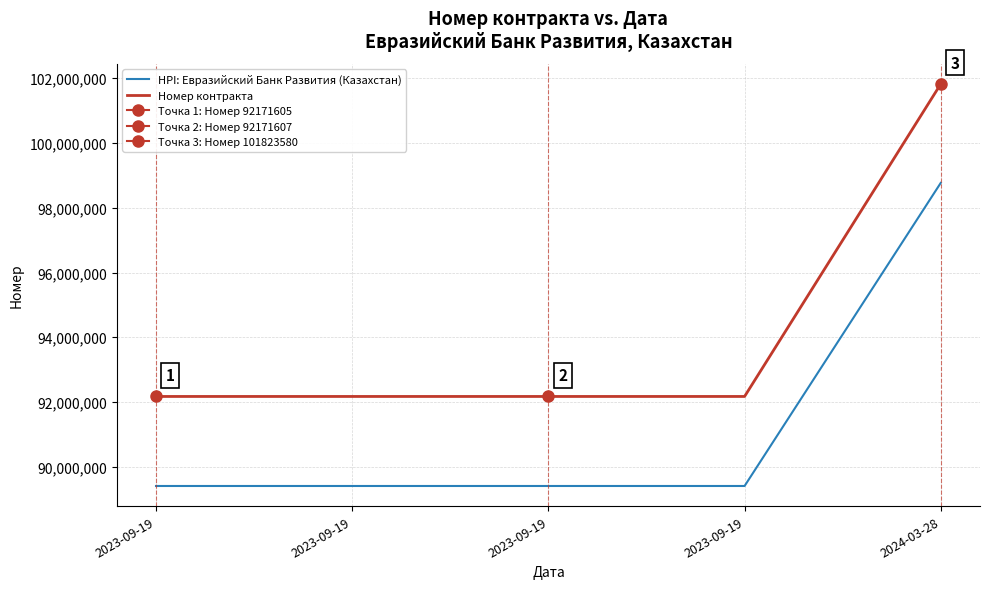

The Номер контракта series shows 101823580.0 at 2024-03-28. True or false?

True